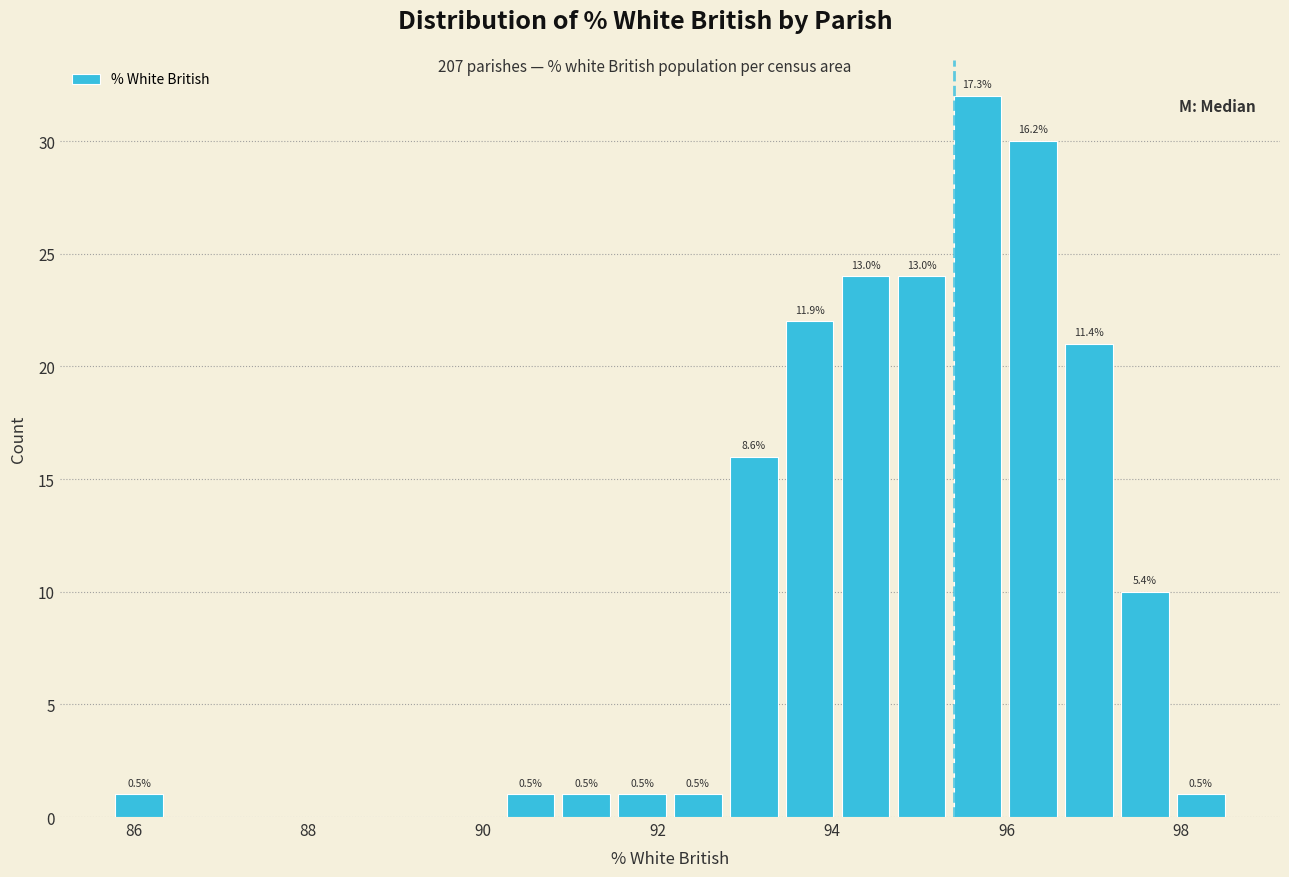

Around what value on the x-axis is the tallest bar? Give the approximate position of its centre, as read against the axis.

95.6